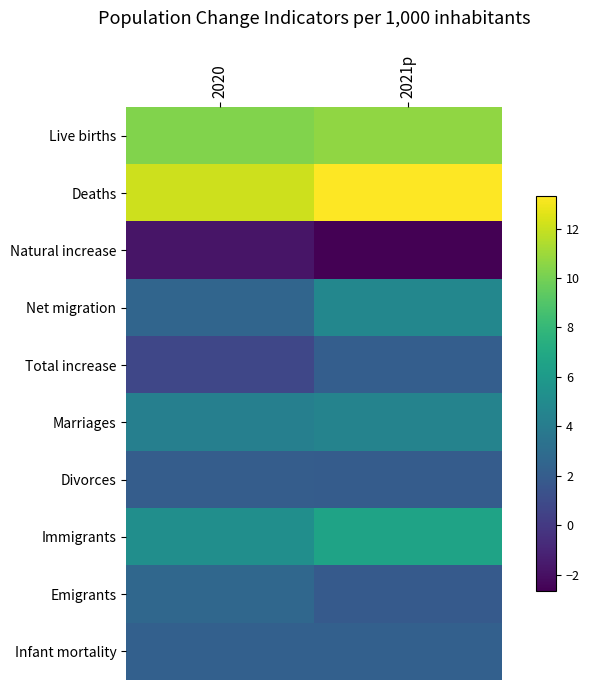

Rank the series by their maximum value, from lowest to highest.

Natural increase, Divorces, Total increase, Infant mortality, Emigrants, Marriages, Net migration, Immigrants, Live births, Deaths